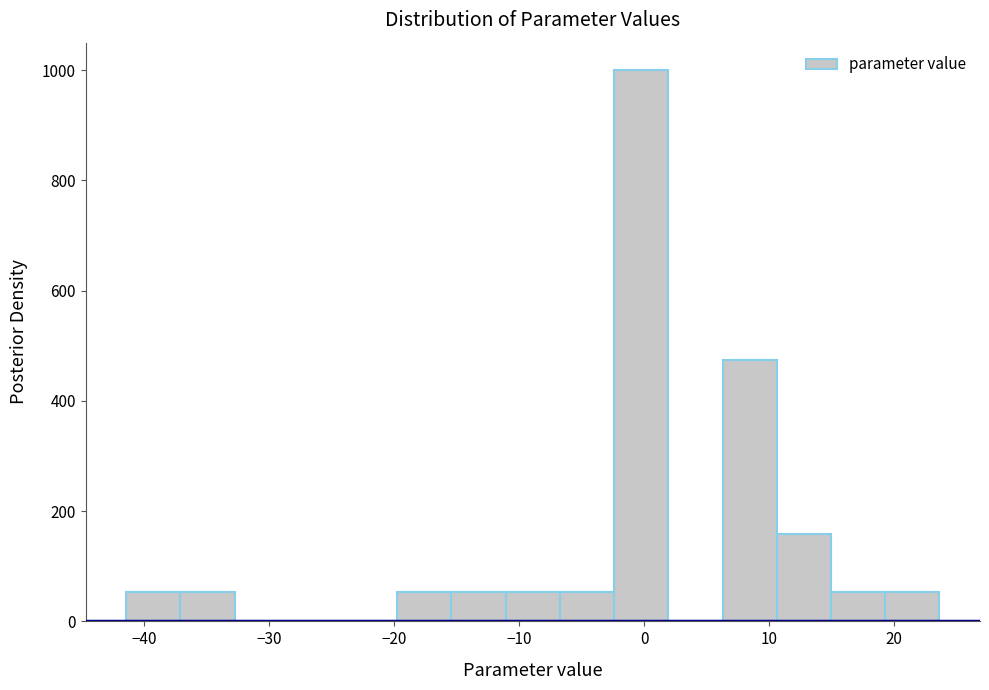

Reading left to right, list every bar in this chart as the range it spans on the x-axis followed by its height. Neither the bar edges nor the heights are printed on the chart, so give them approximately, as read against the axes.

-41 to -37: 60
-37 to -33: 60
-33 to -28: 0
-28 to -24: 0
-24 to -20: 0
-20 to -15: 60
-15 to -11: 60
-11 to -7: 60
-7 to -2: 60
-2 to 2: 1000
2 to 6: 0
6 to 11: 480
11 to 15: 160
15 to 19: 60
19 to 24: 60